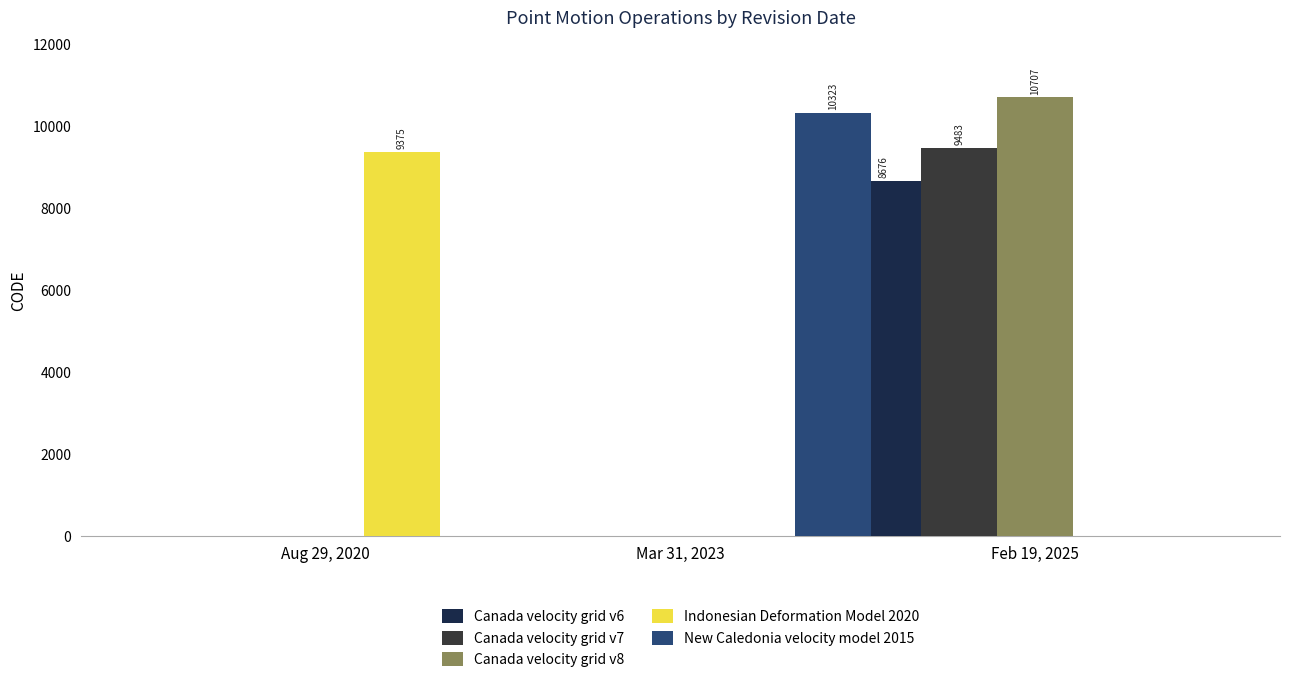

How many values in the Canada velocity grid v6 series exceed 0?

1